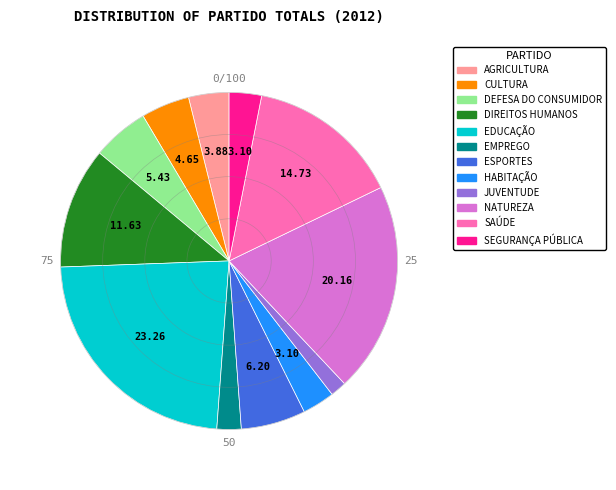

Count the number of slices in the pie.

12